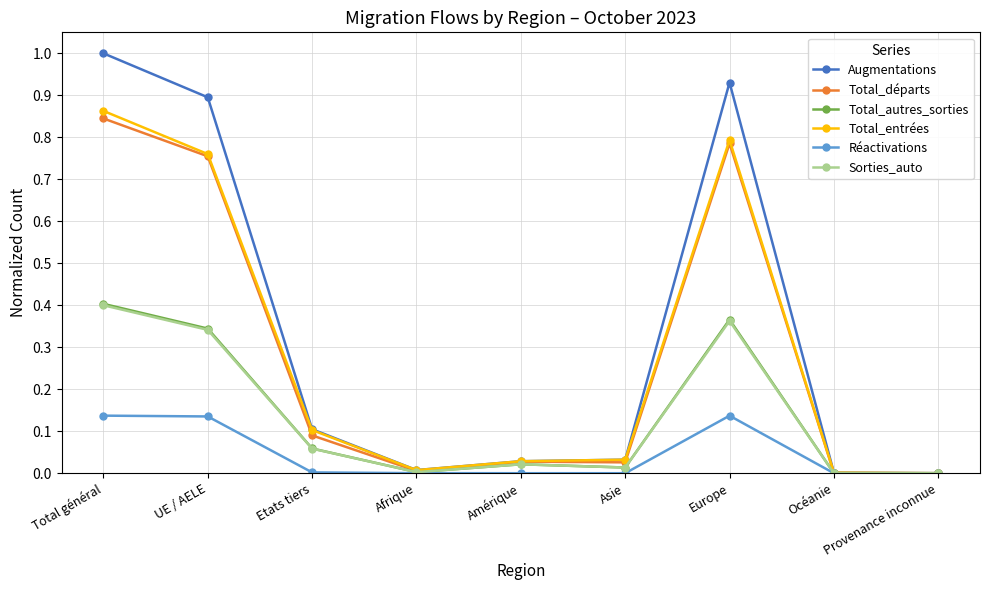

Which series has the largest total across all categories?

Augmentations